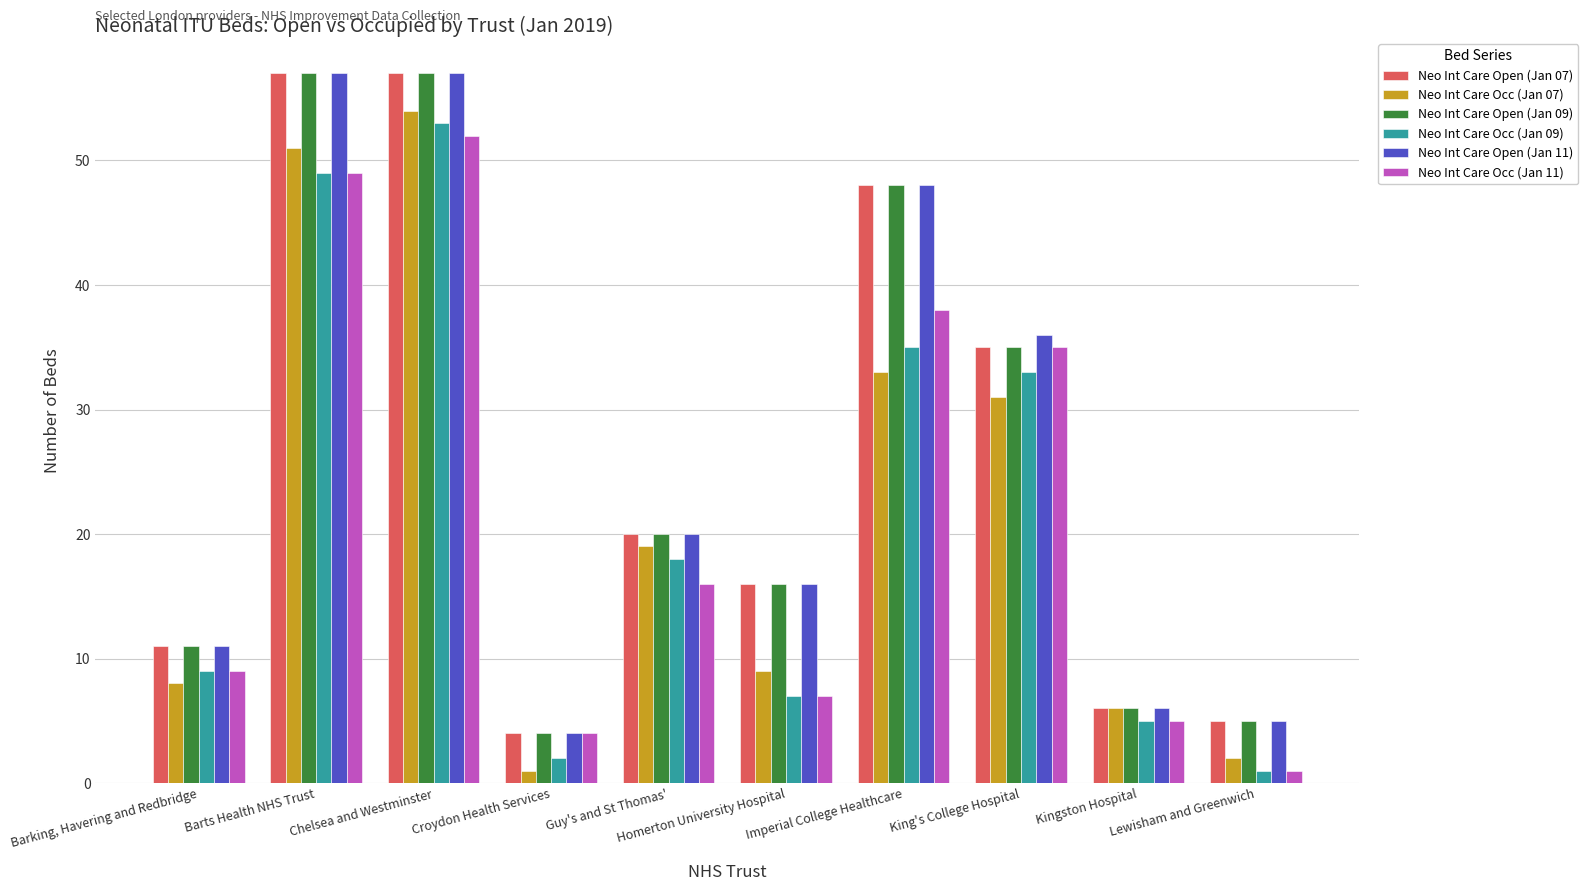

At which label does Neo Int Care Occ (Jan 09) first exceed 18?

Barts Health NHS Trust